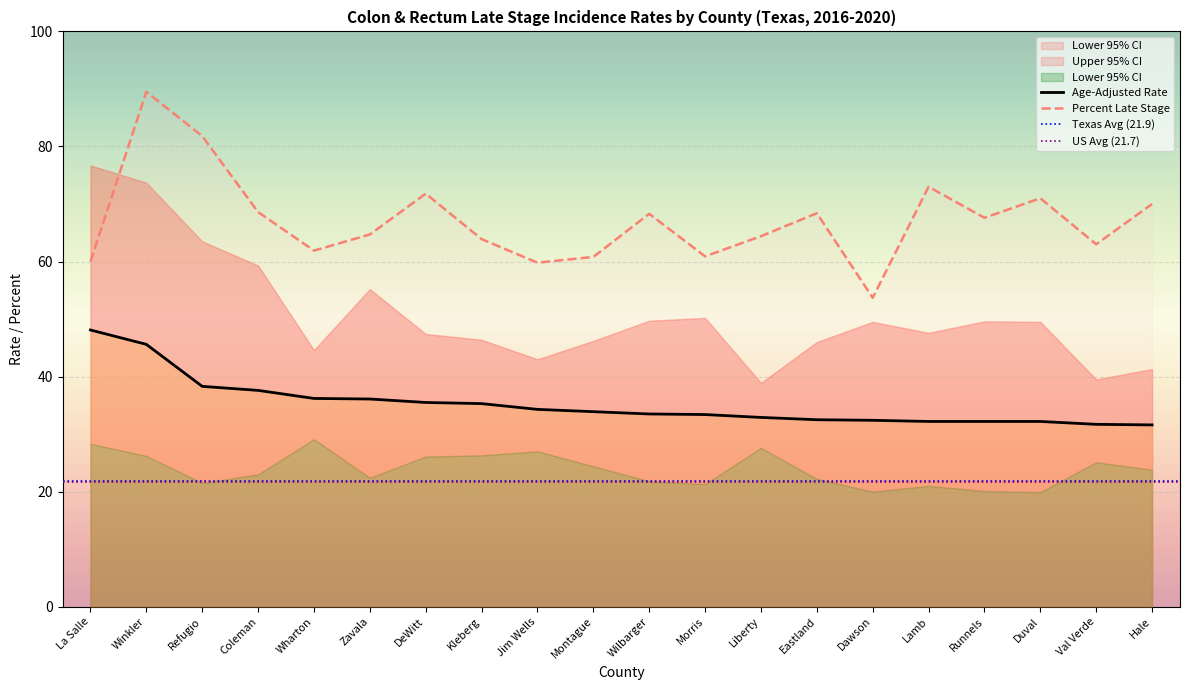

At which label does Age-Adjusted Rate reach its peak?

La Salle